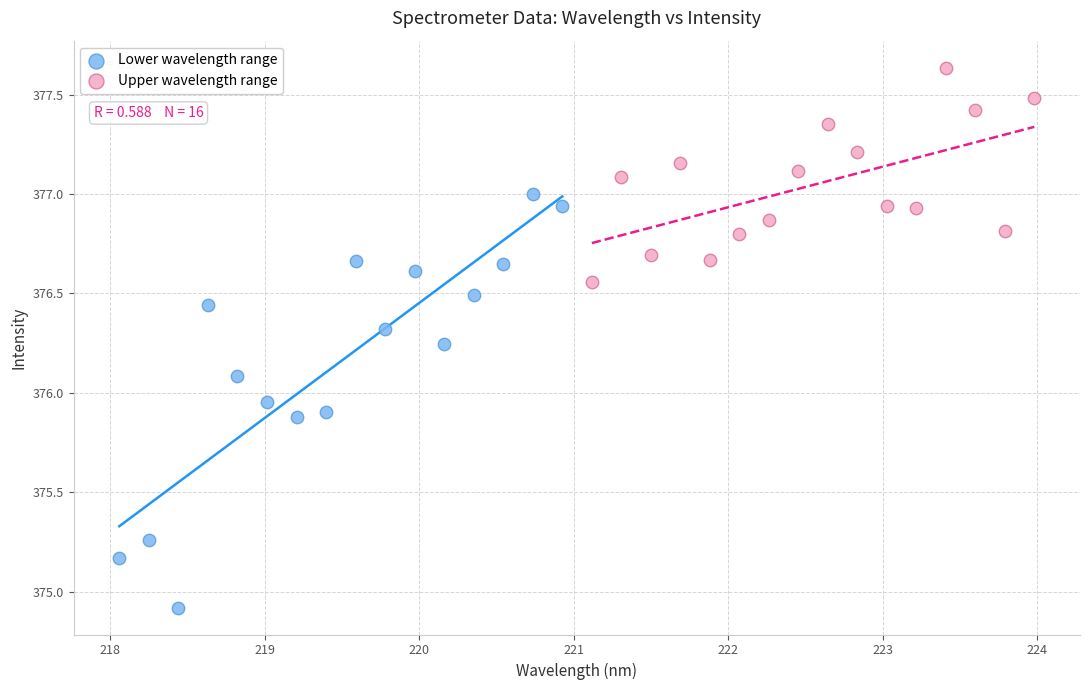

Which series contains the lowest Y value?

Lower wavelength range